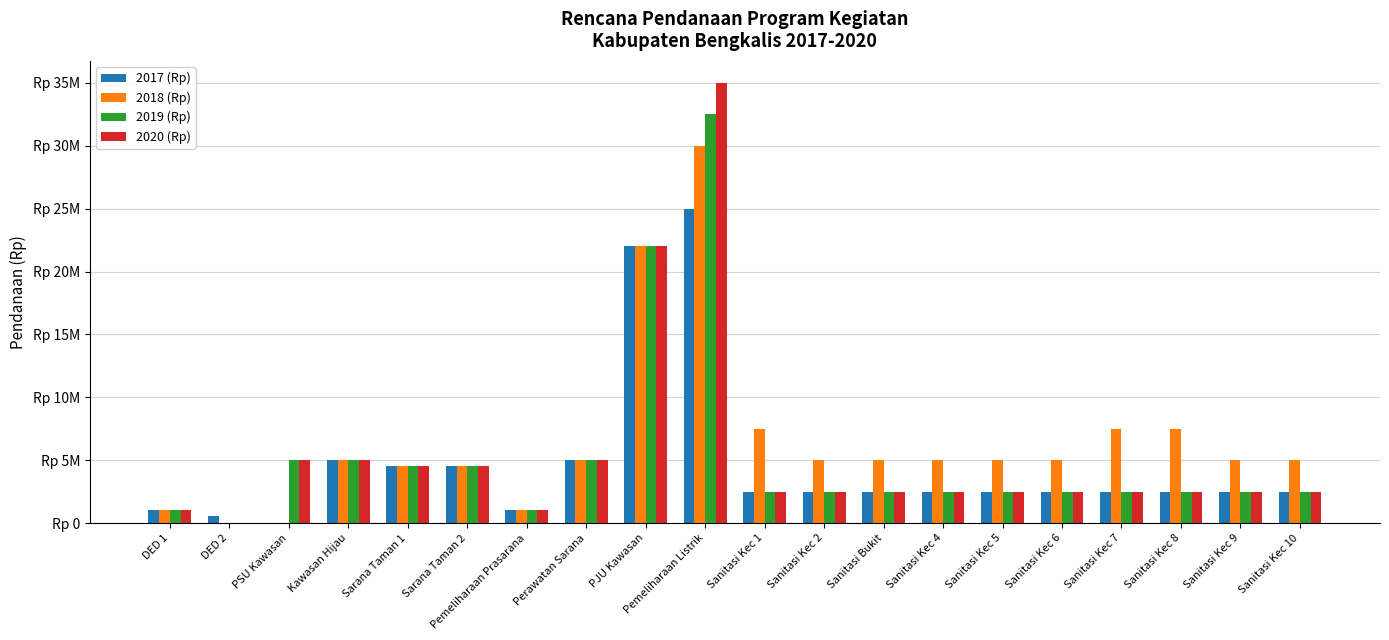

Where is 2017 (Rp) nearest to the value 12500000000?

Kawasan Hijau